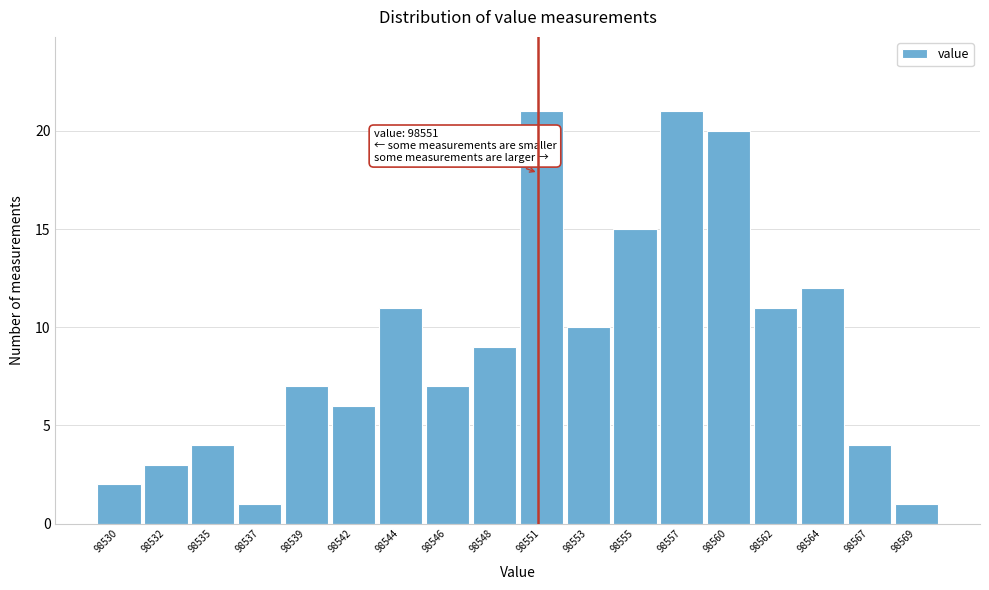

Reading left to right, list all the values displayed in this chart.

98530=2	98532=3	98535=4	98537=1	98539=7	98542=6	98544=11	98546=7	98548=9	98551=21	98553=10	98555=15	98557=21	98560=20	98562=11	98564=12	98567=4	98569=1